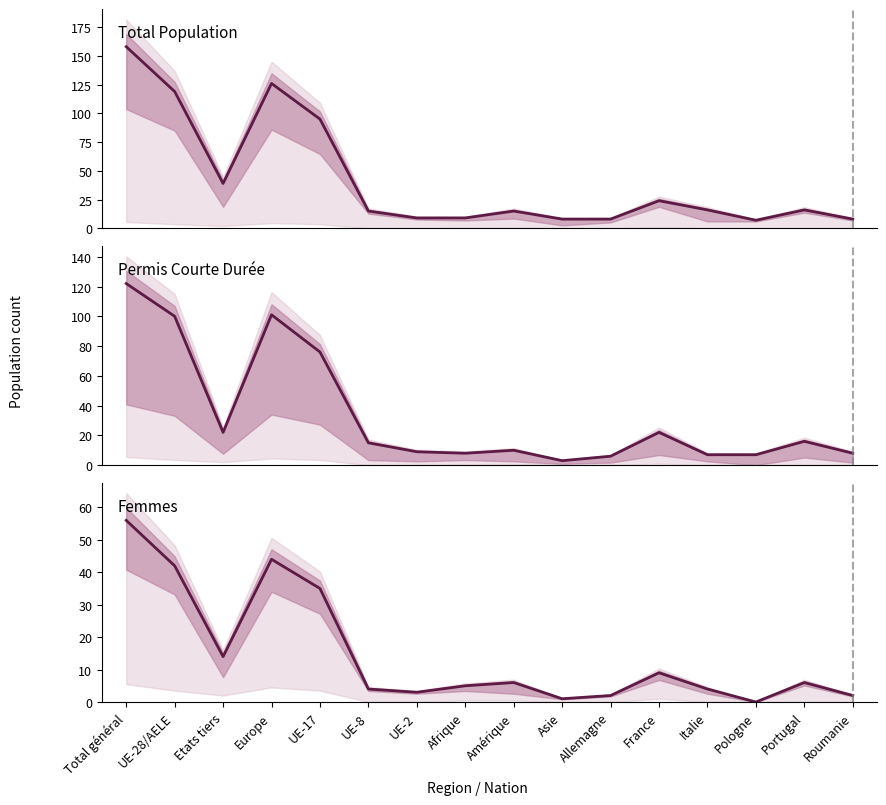

Rank the series by their maximum value, from lowest to highest.

Femmes, Permis Courte Durée, Total Population